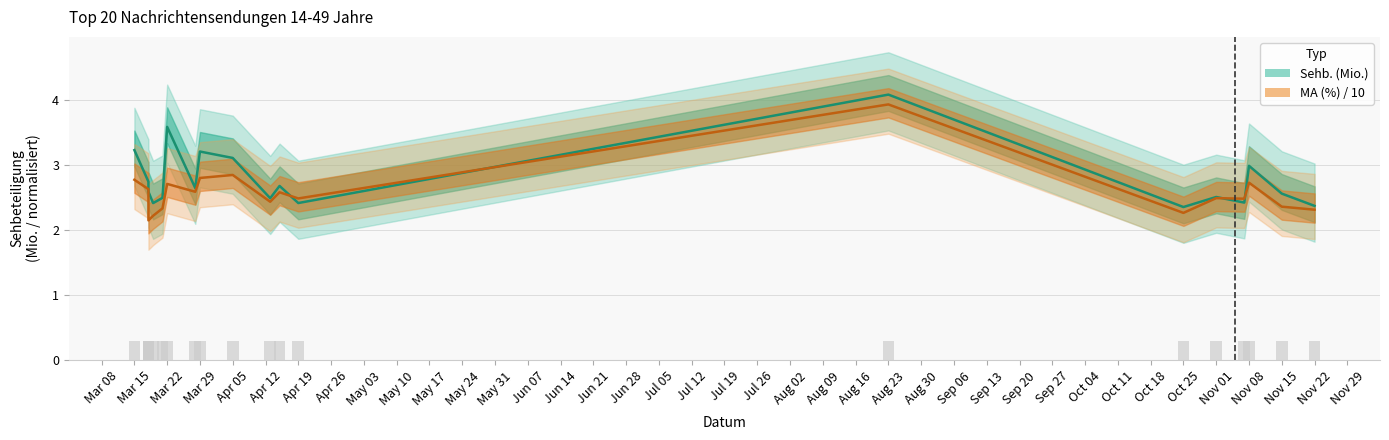

Is it true that MA (%) equals 0.7 at Mar 29?

False